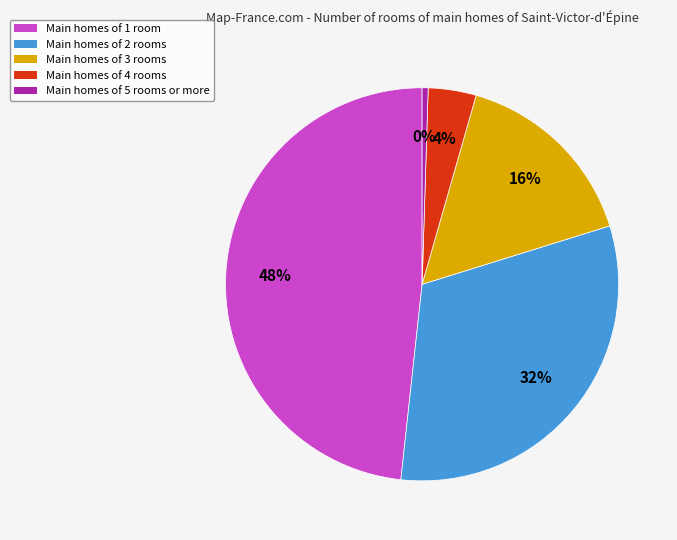

To the nearest percent, what is the average slice percentage?

20%